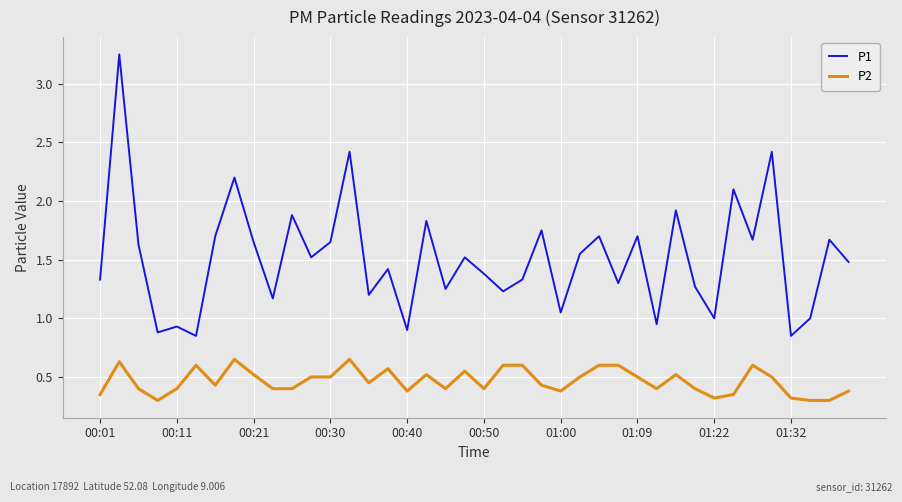

Which series has the largest range (max minus min)?

P1